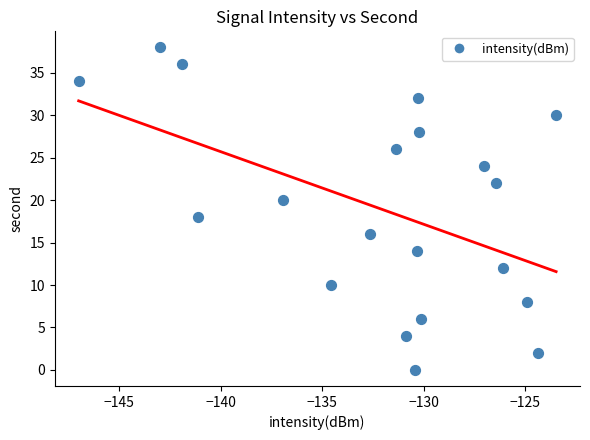

What is the range of Y values (max minus min)?

38